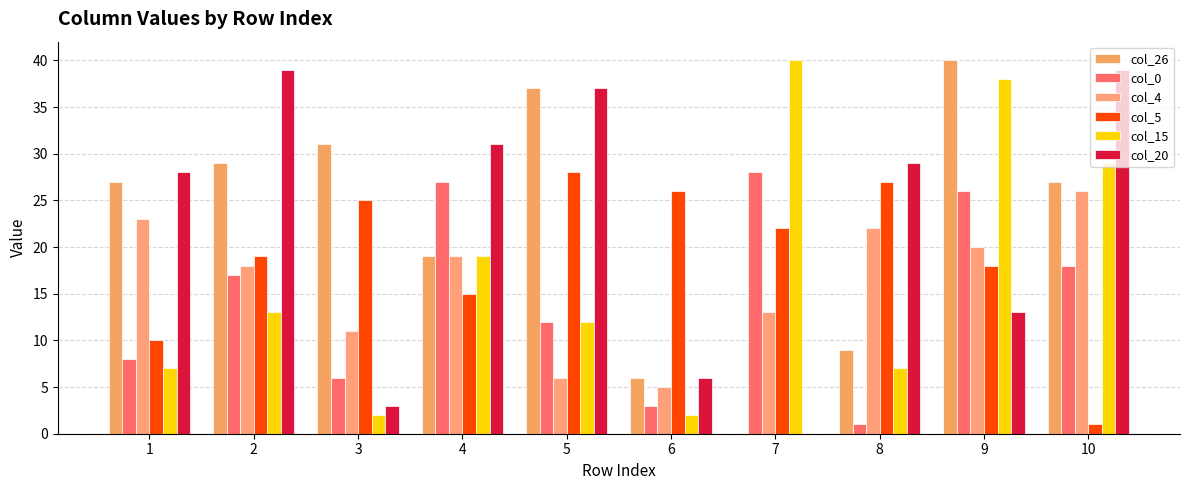

Count the number of data series in this chart.

6